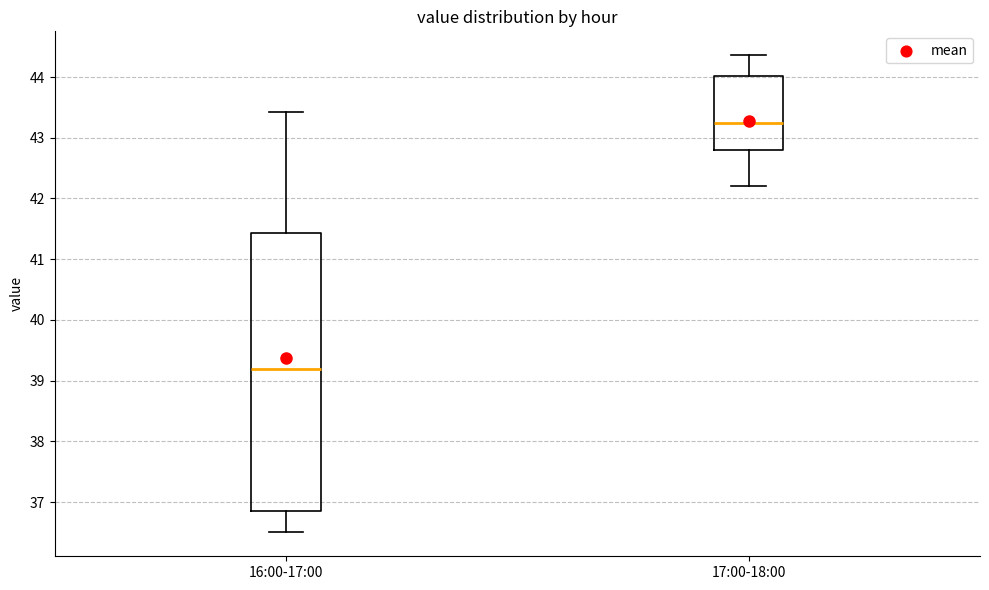

Comparing the boxes themselves (not the whiskers), which one is the tallest?

16:00-17:00